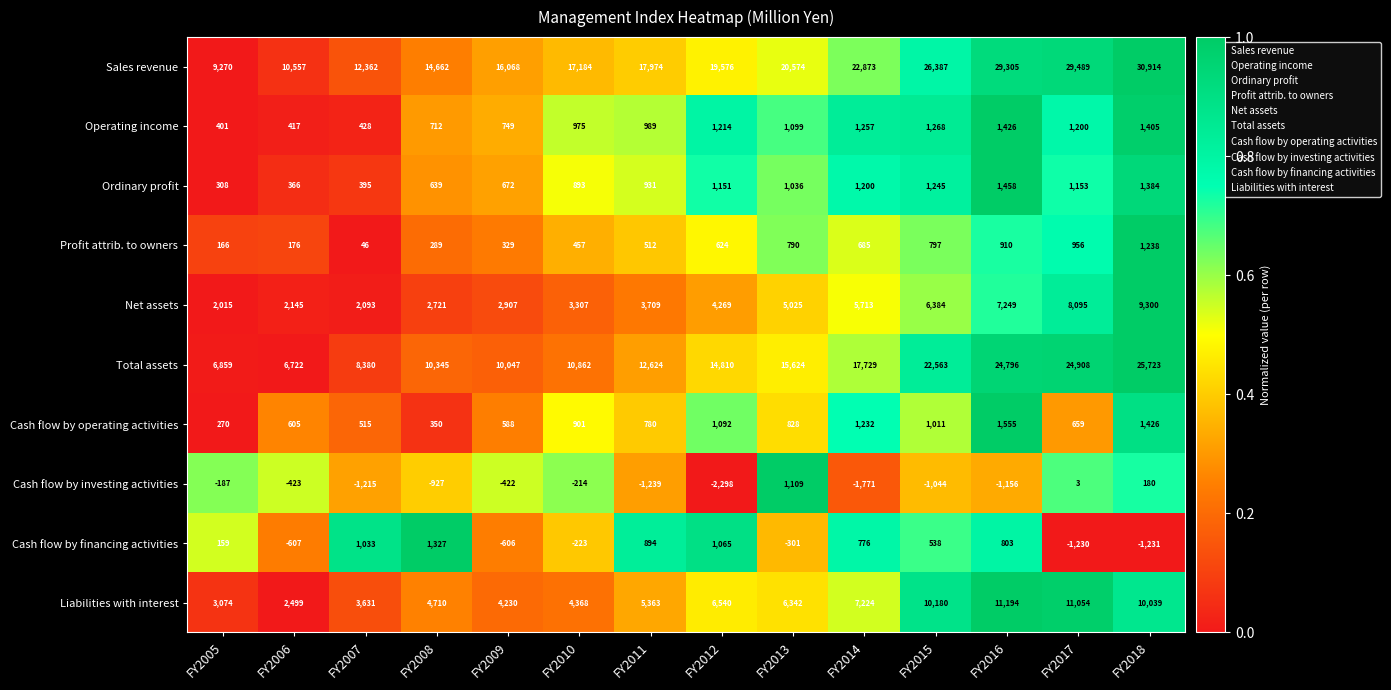

True or false: Sales revenue has a value of 30914 at FY2018.

True